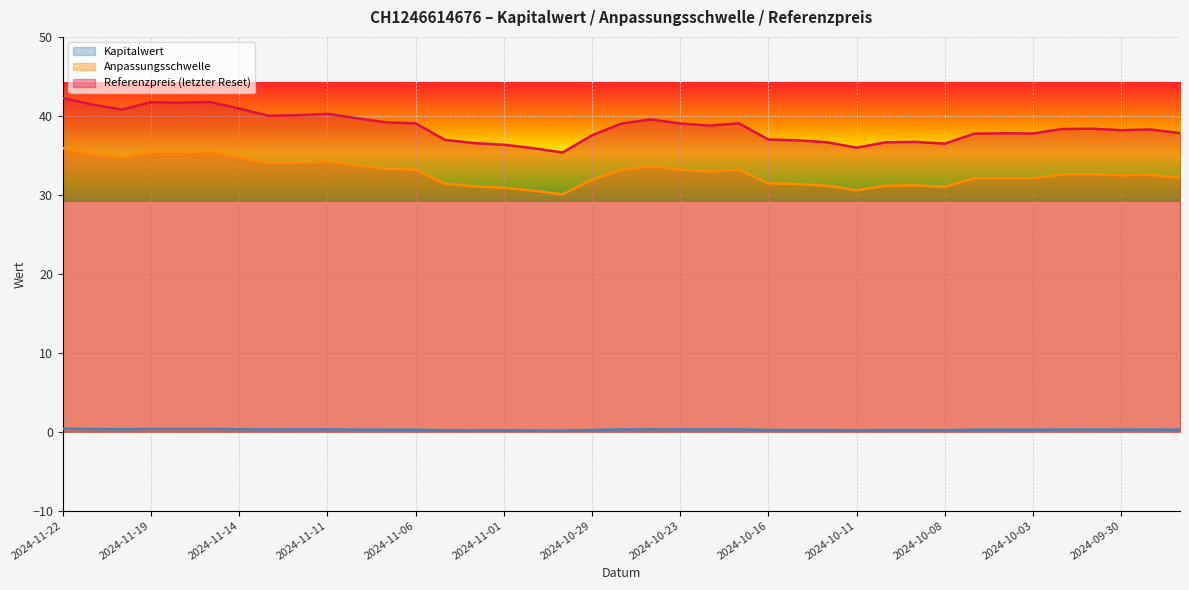

How many interior local peaks does the Anpassungsschwelle series have?

9